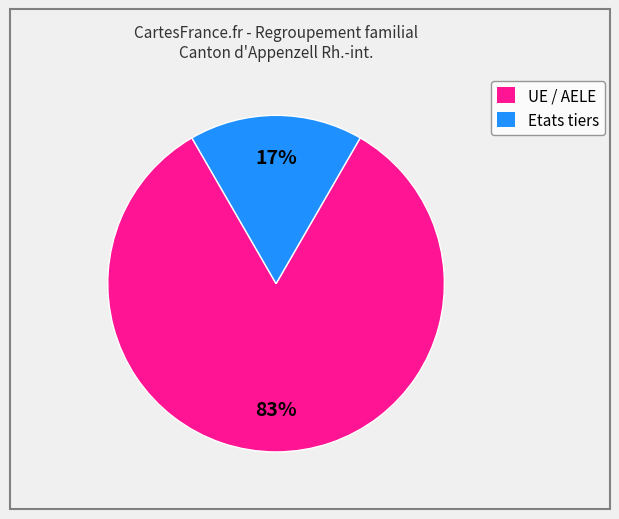

Is there any slice that represents more than half of the pie?

Yes